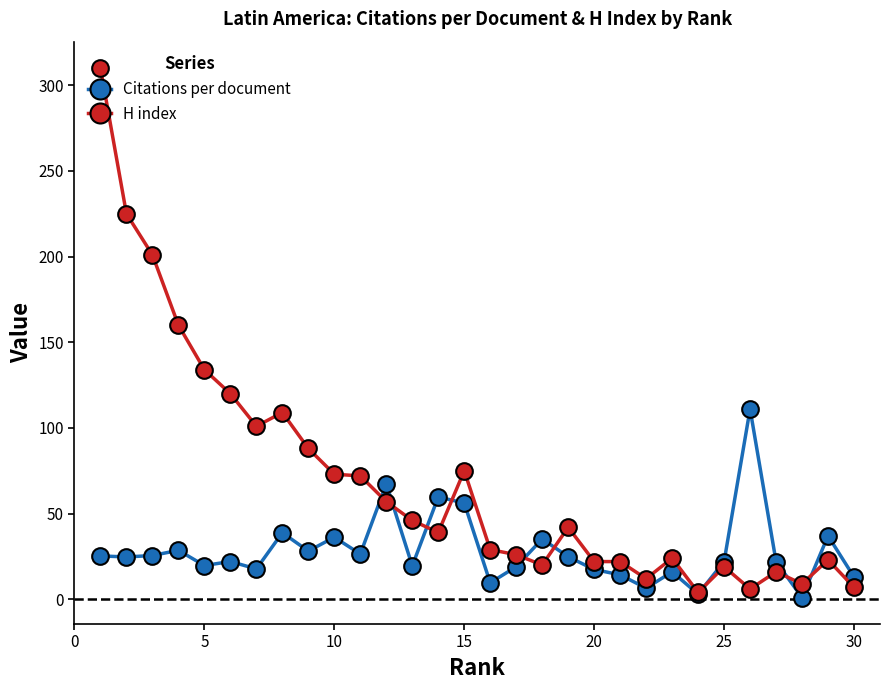

Rank the series by their average value, from lowest to highest.

Citations per document, H index